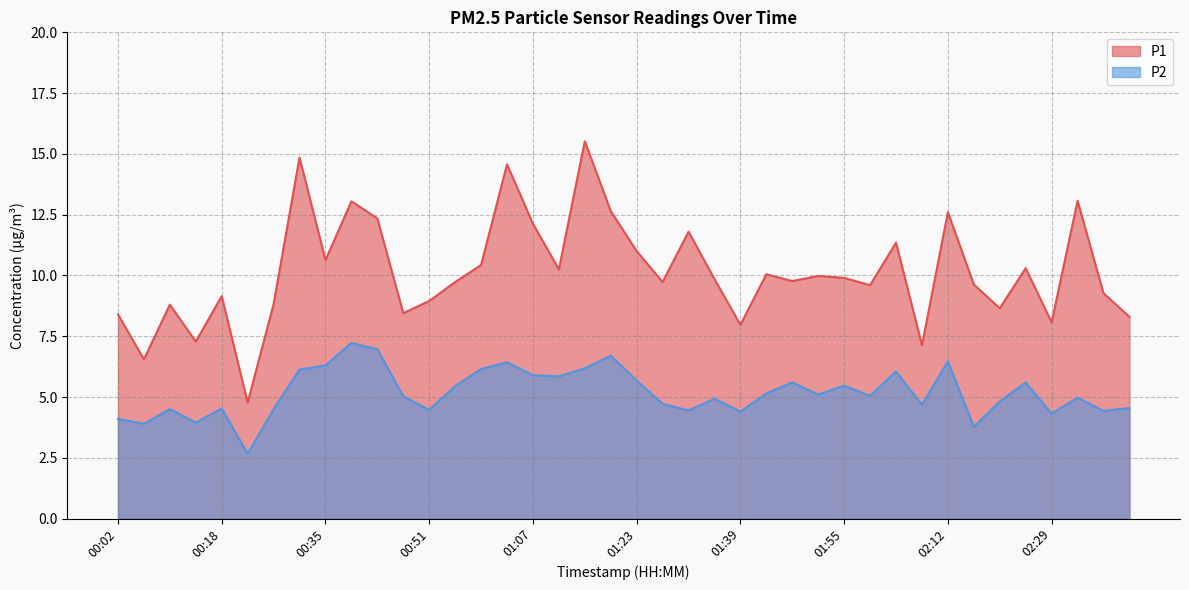

What is the sum of the P1 values at 00:14 and 01:23?

18.3